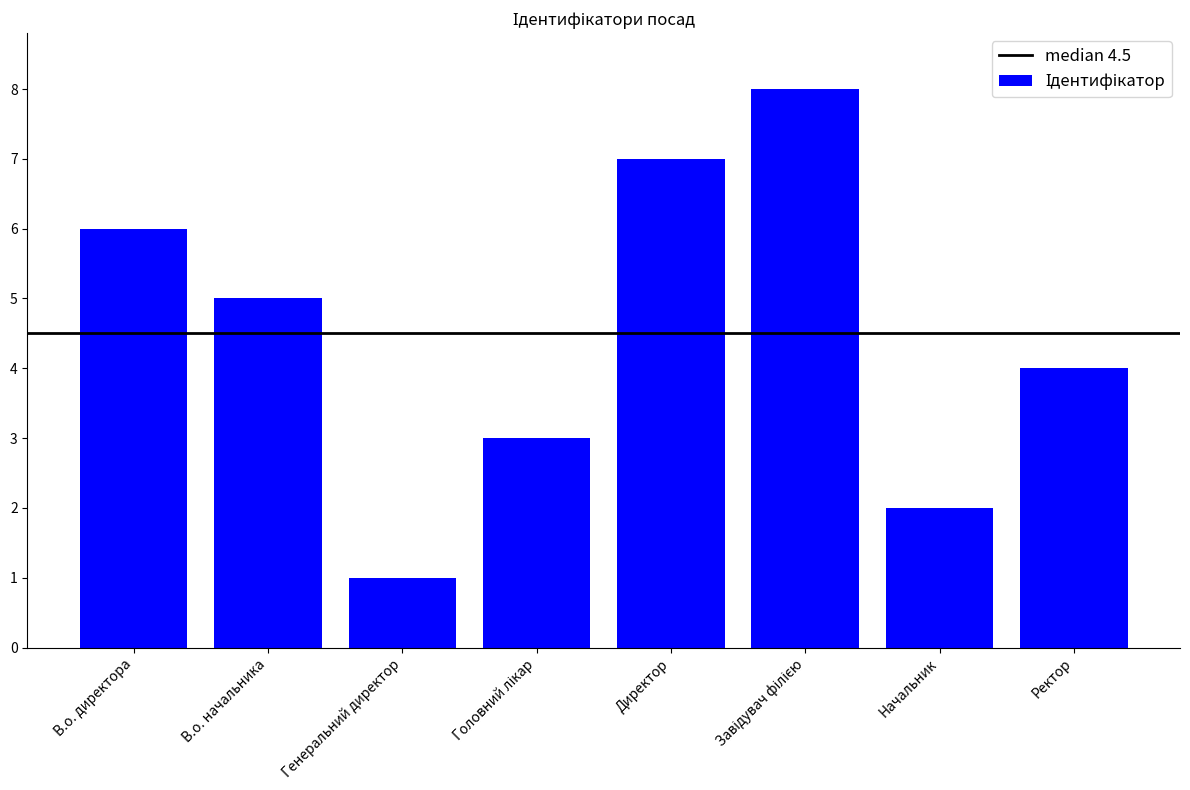

What is the value of the 6th bar from the left?

8